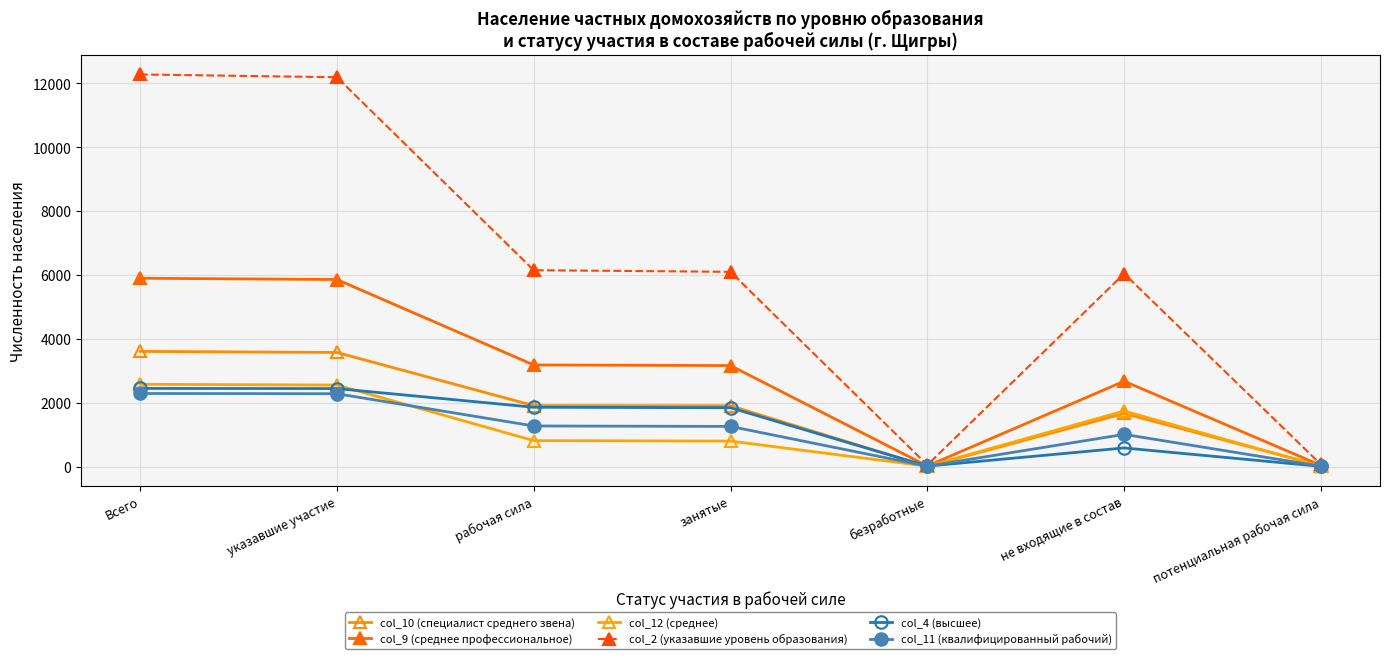

At which category does col_10 (специалист среднего звена) reach its first local valley?

безработные